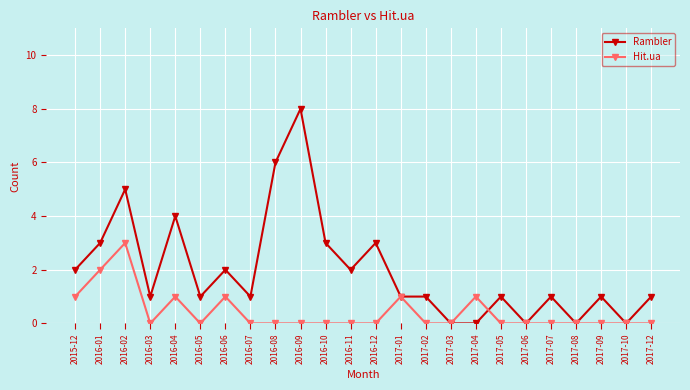

What is the sum of the Hit.ua values at 2016-01 and 2016-05?

2